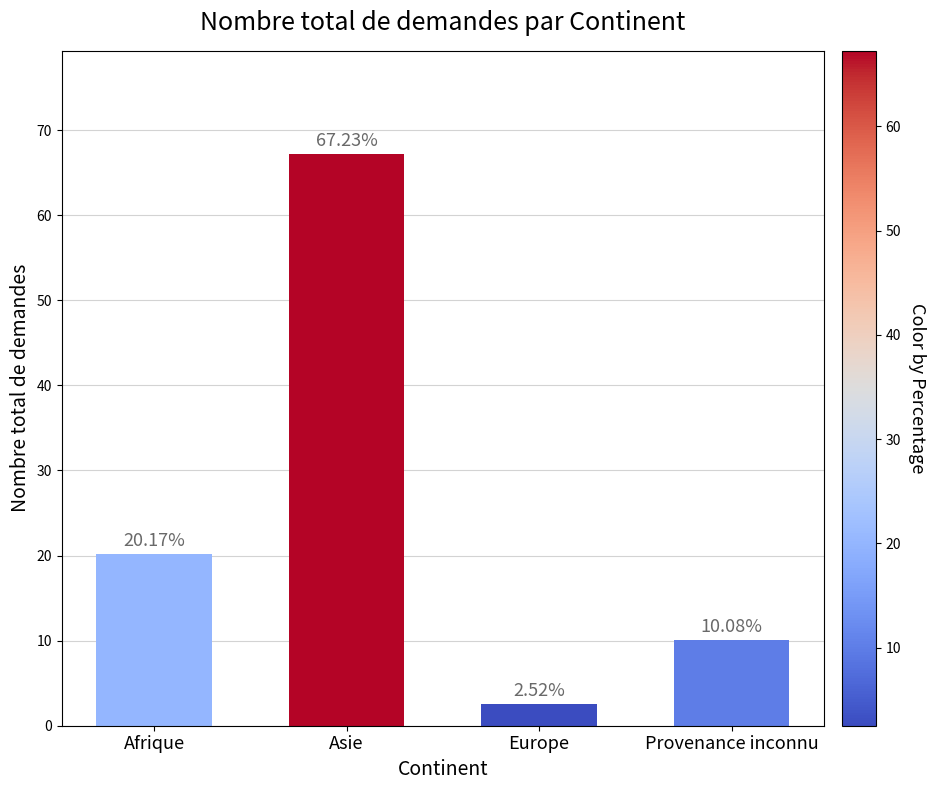

Are the bars grouped side by side (vs. stacked)?

No